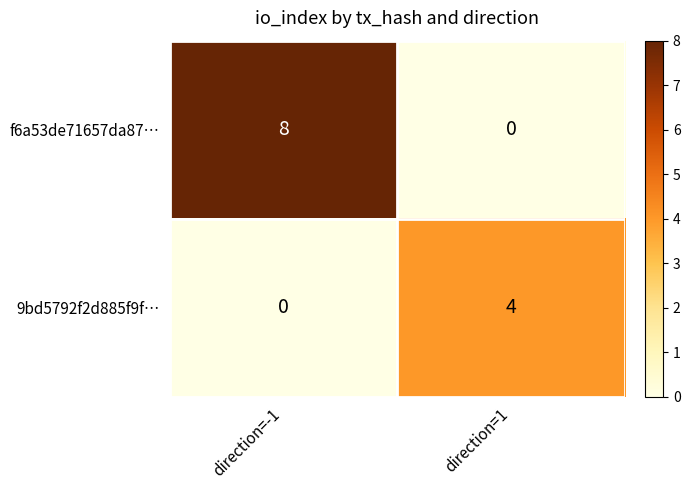

At which label is 9bd5792f2d885f9f… closest to 2?

direction=-1